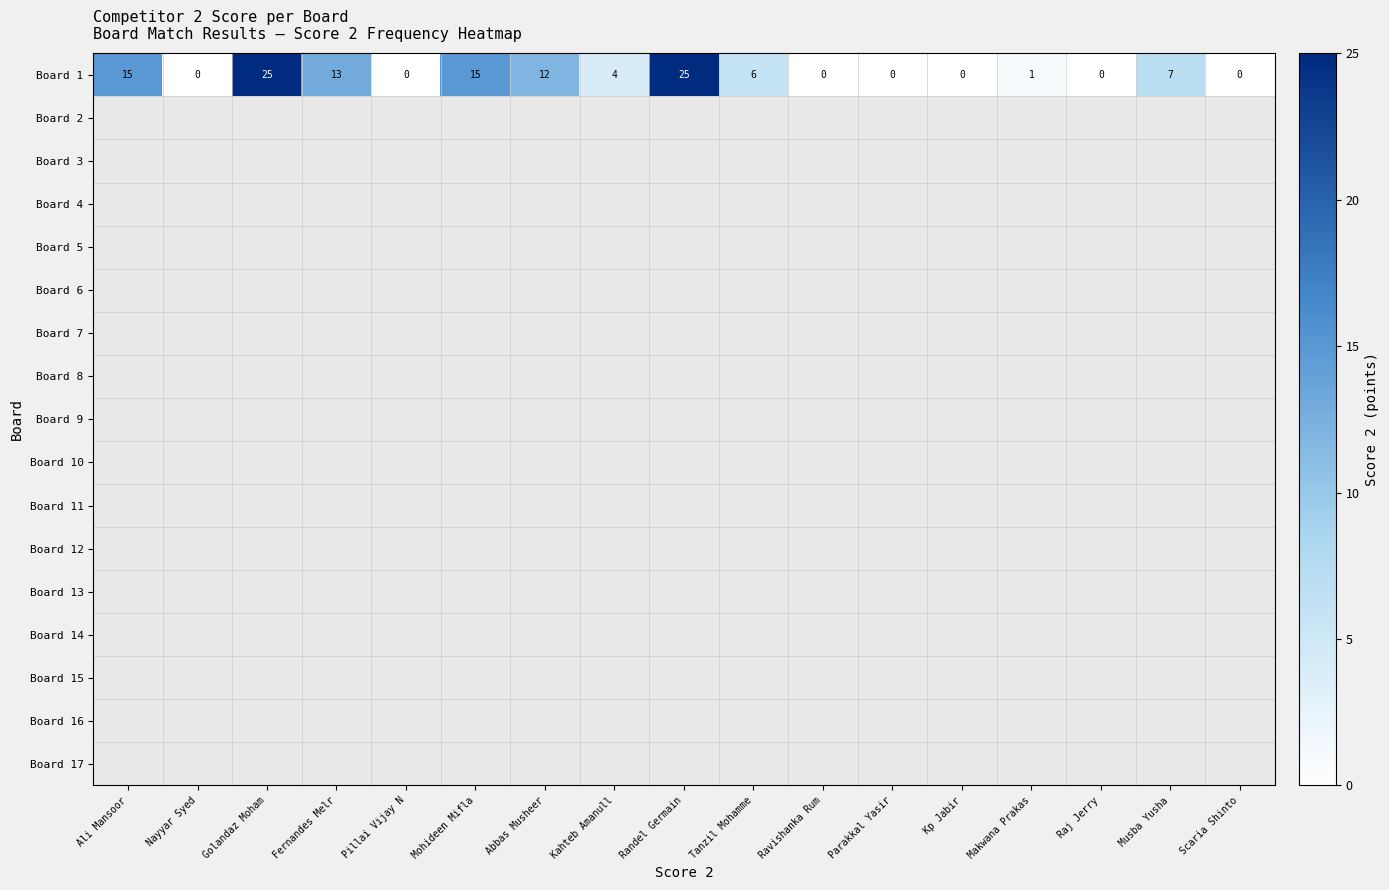

What is the difference between the maximum and minimum values?

25